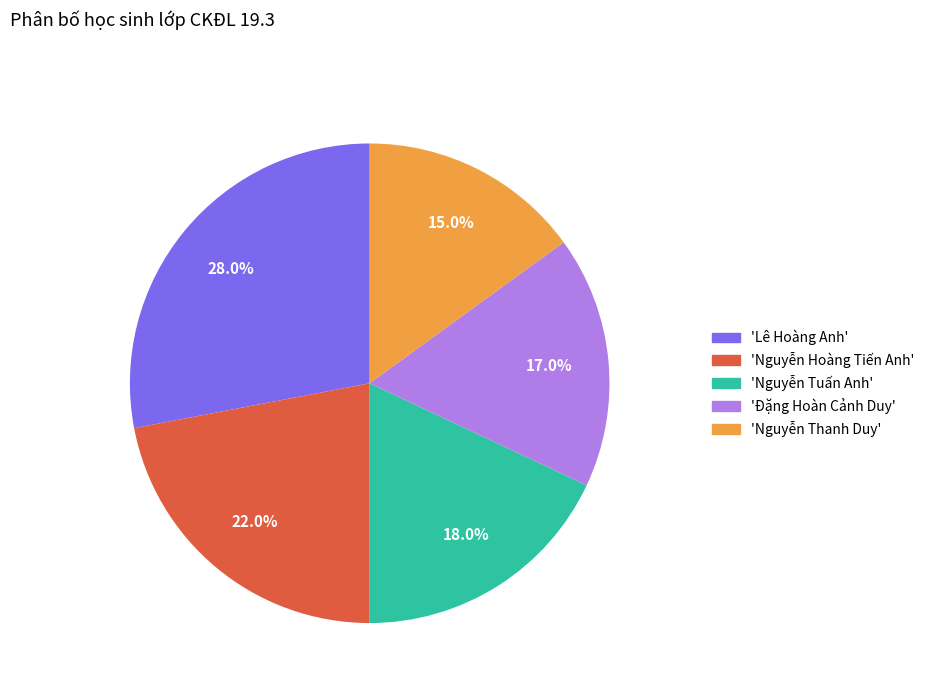

Combined, do 'Nguyễn Thanh Duy' and 'Nguyễn Hoàng Tiến Anh' account for over 50%?

No